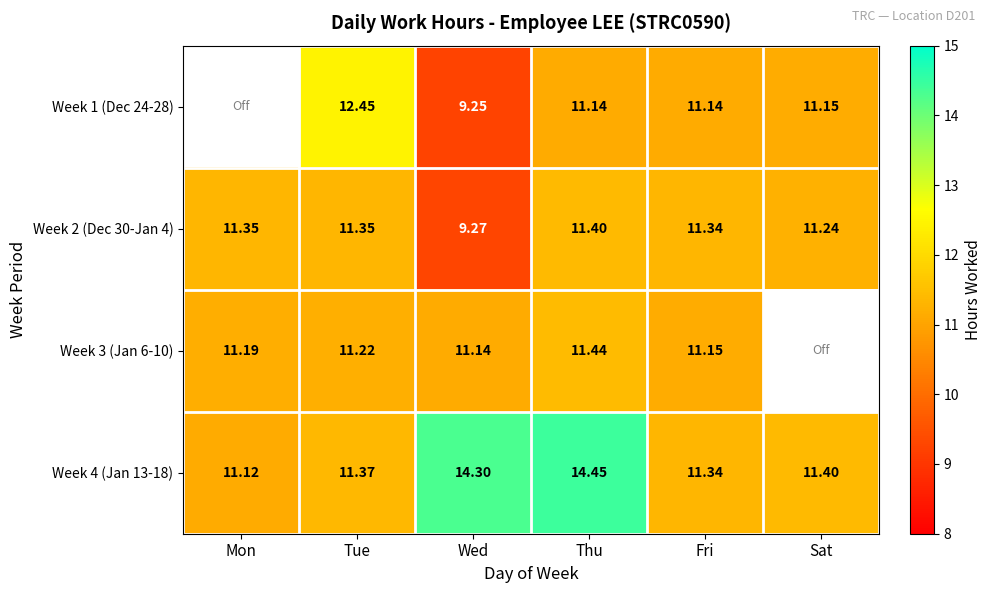

Is it true that Week 1 (Dec 24-28) equals 16.0 at Sat?

False